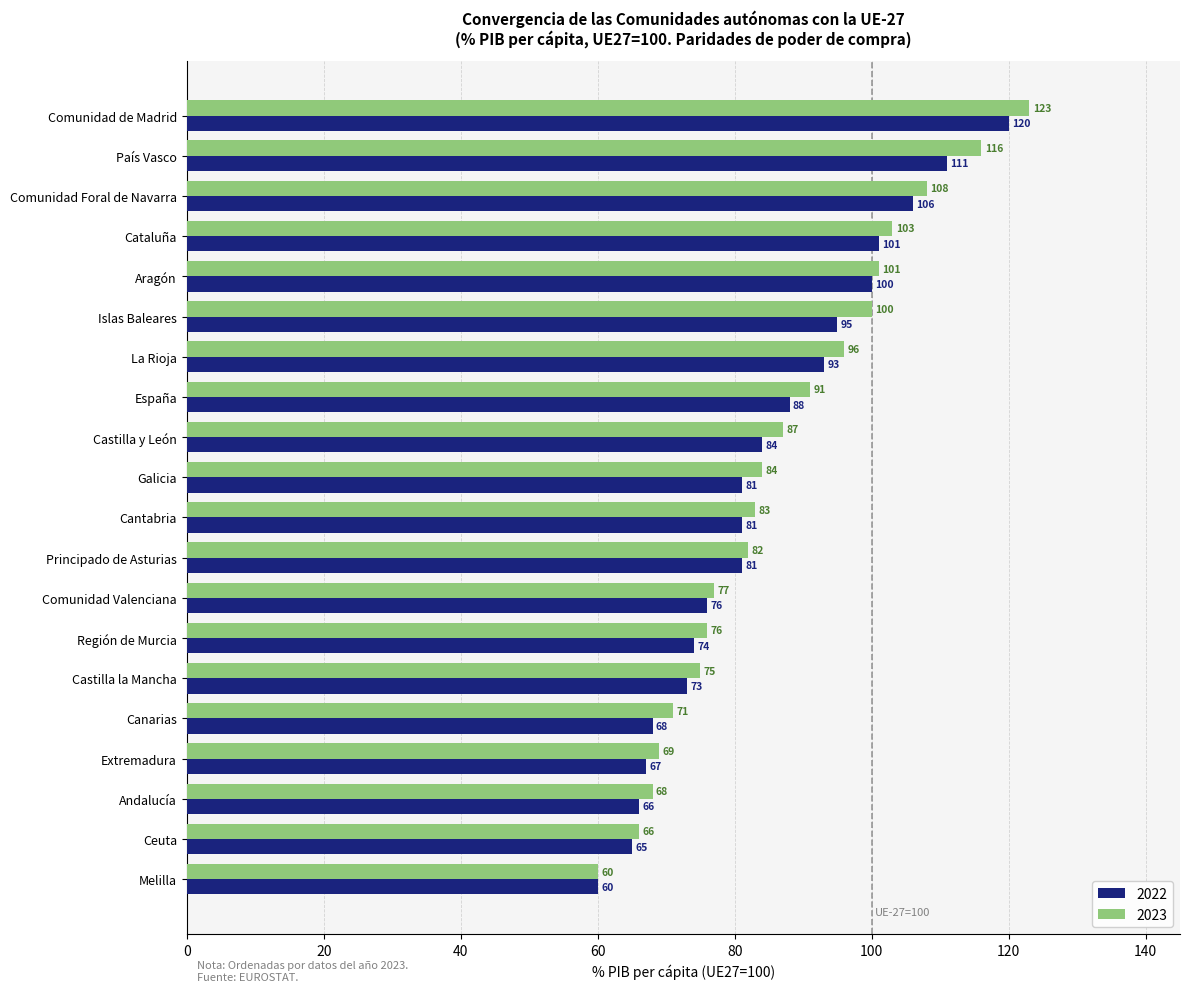

At how many categories does at least one series exceed 95?

7